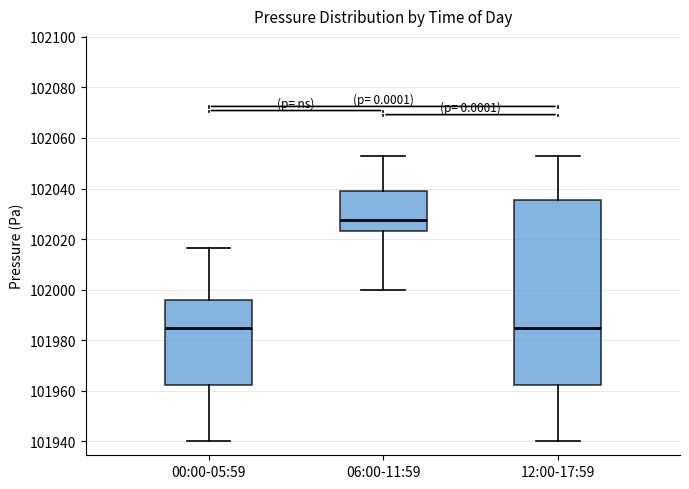

Where does the lower whisker of the box for 06:00-11:59 end on the y-axis? The values are not printed on the chart, so give them approximately, as read against the axis.

102000